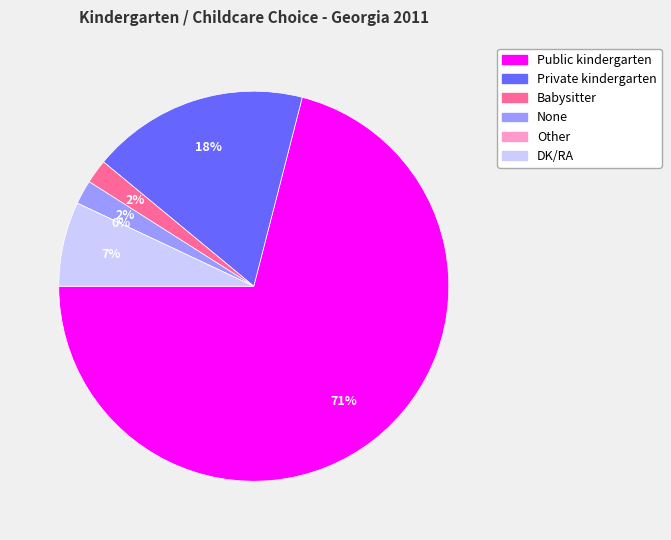

True or false: Babysitter accounts for 2% of the total.

True